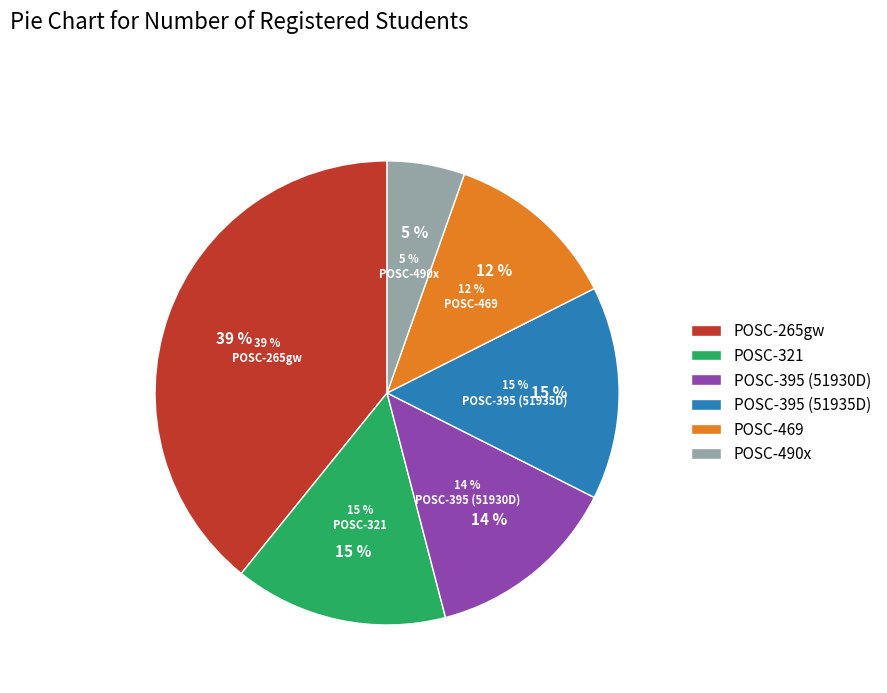

What percentage is the POSC-395 (51930D) slice, to the nearest percent?

14%